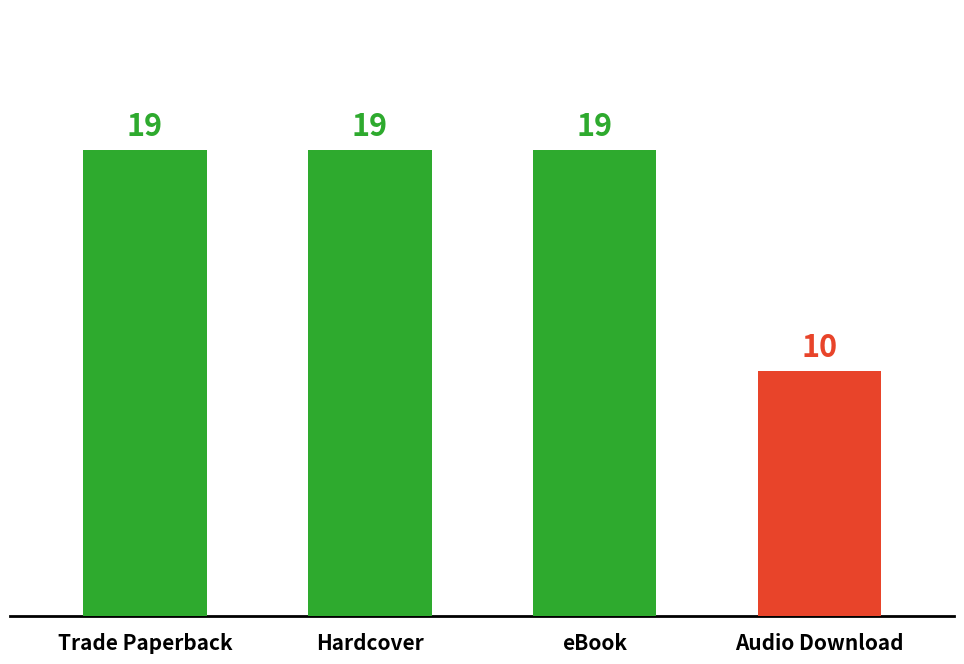

How many distinct data groups are displayed?

1